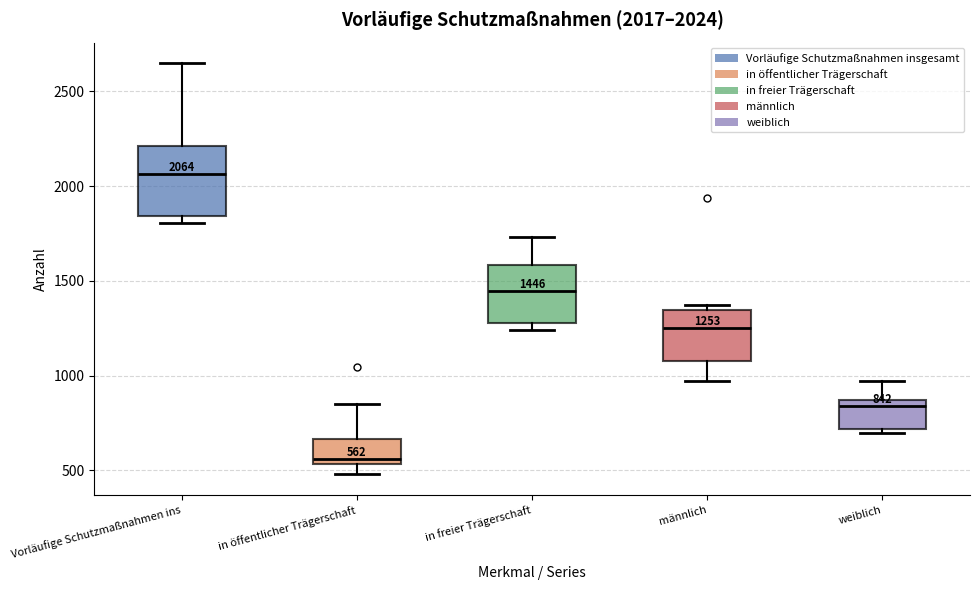

Which box's median line is the lowest?

in öffentlicher Trägerschaft